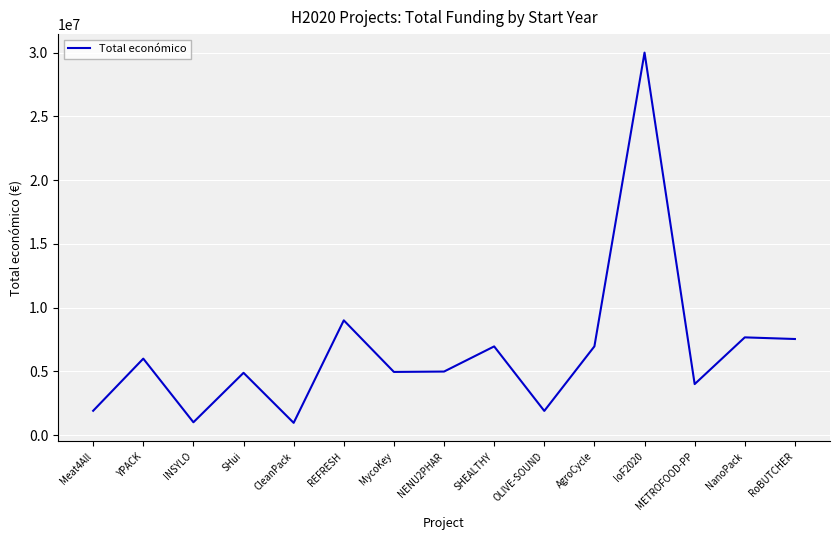

Which has a higher value, INSYLO or RoBUTCHER?

RoBUTCHER